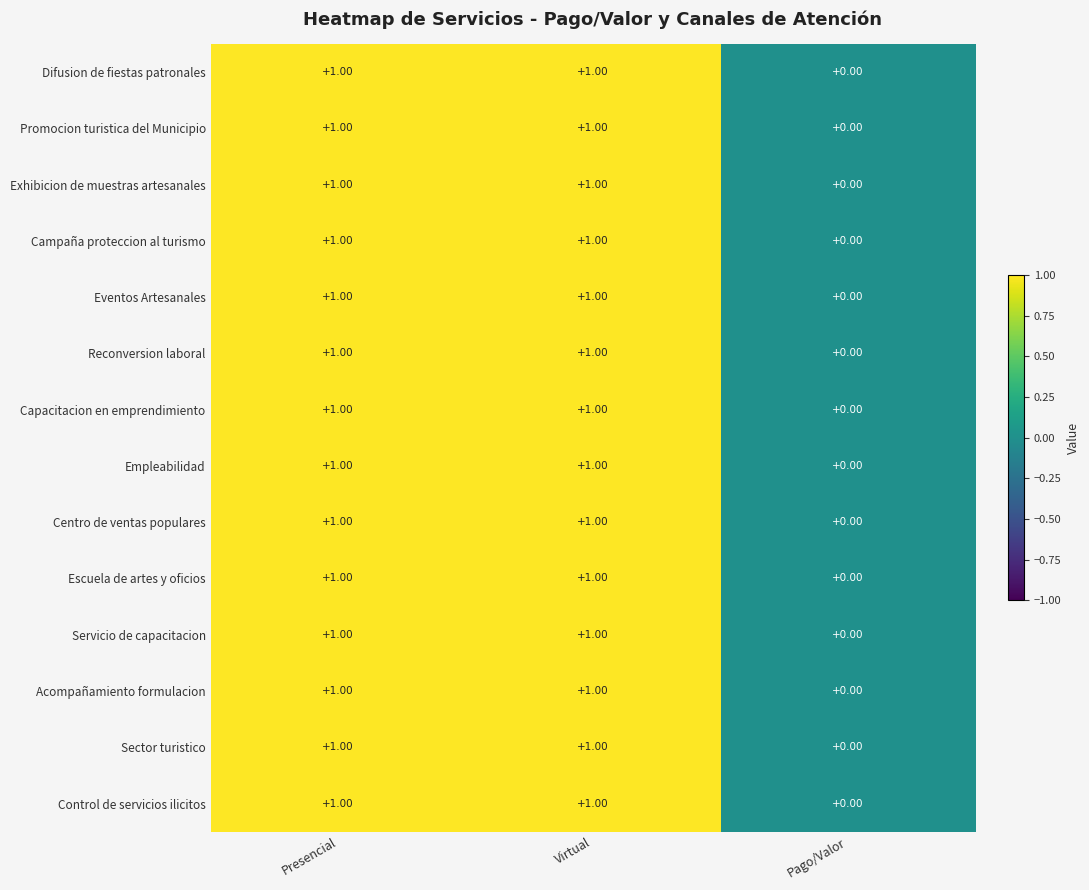

Where is Difusion de fiestas patronales nearest to the value 0?

Pago/Valor